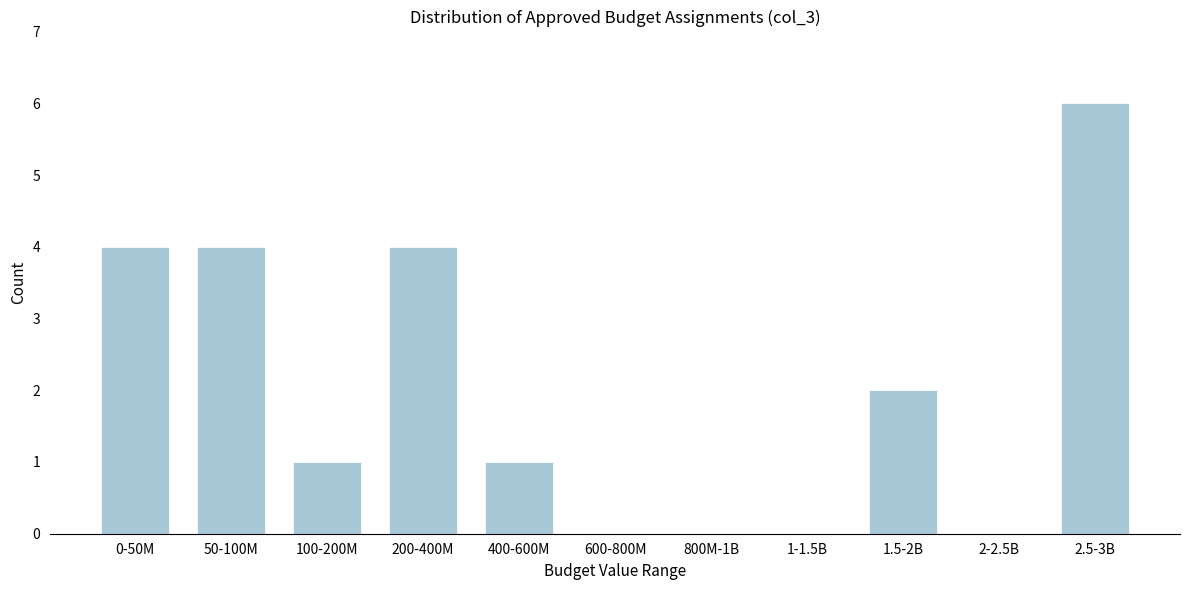

Reading left to right, transcribe all the data shown in this chart.

0-50M=4	50-100M=4	100-200M=1	200-400M=4	400-600M=1	600-800M=0	800M-1B=0	1-1.5B=0	1.5-2B=2	2-2.5B=0	2.5-3B=6